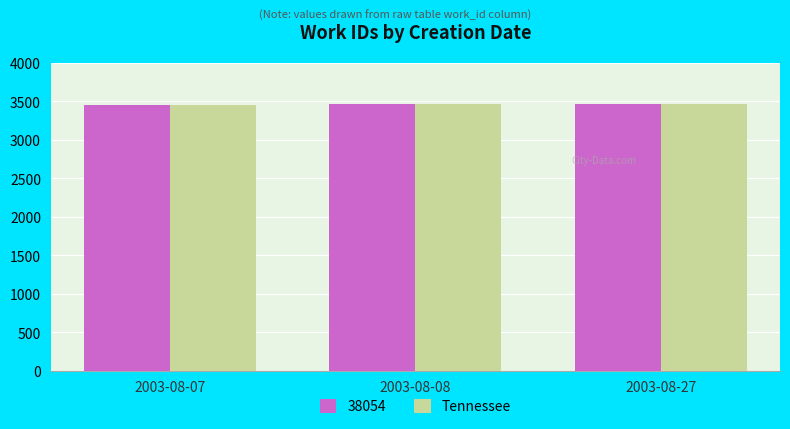

What is the sum of the 38054 values at 2003-08-07 and 2003-08-08?

6921